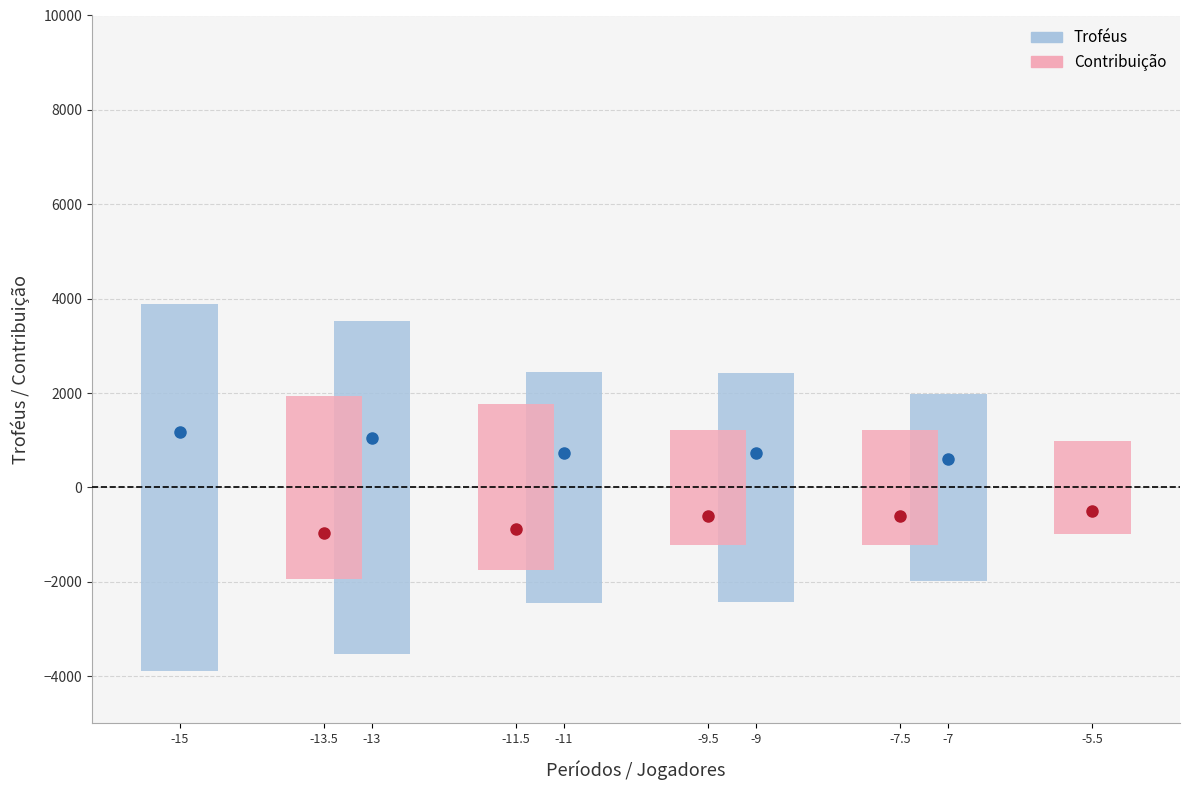

What are all the series names shown in the legend?

Troféus, Contribuição